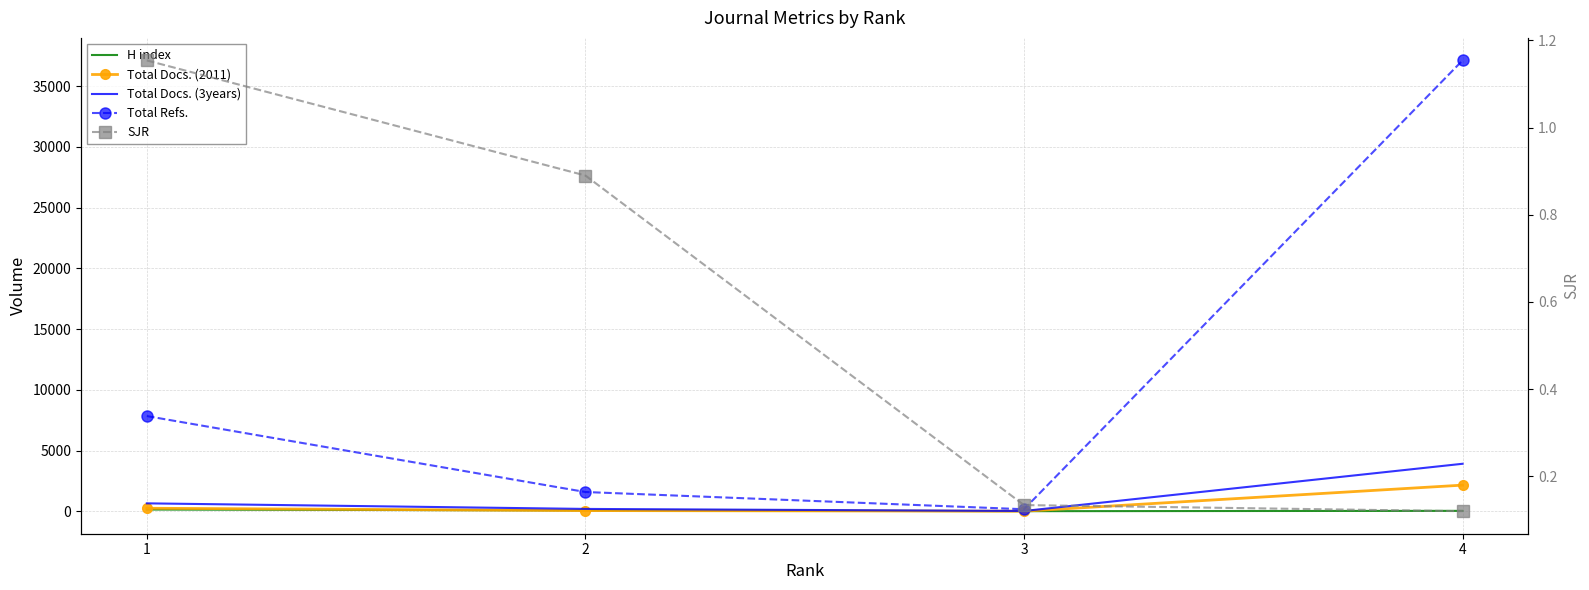

Is the value of SJR at 1 greater than the value of Total Refs. at 1?

No